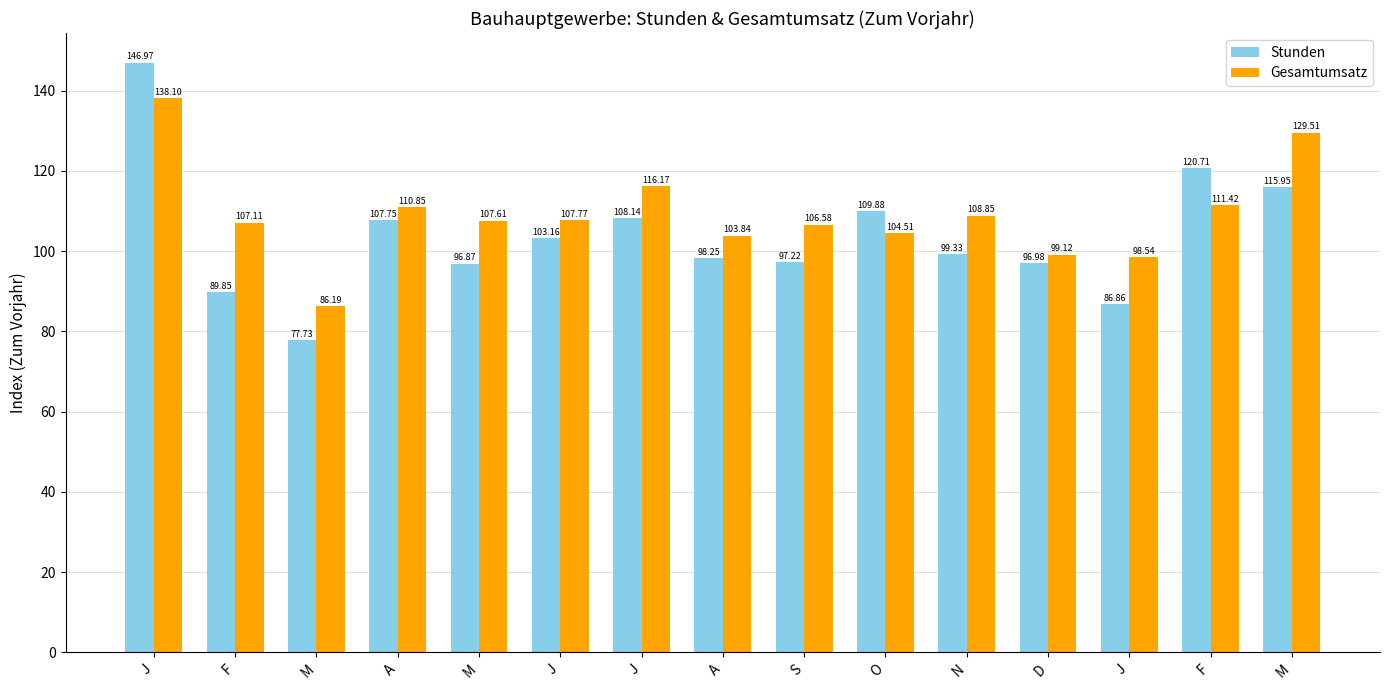

At which label does Stunden reach its minimum?

M